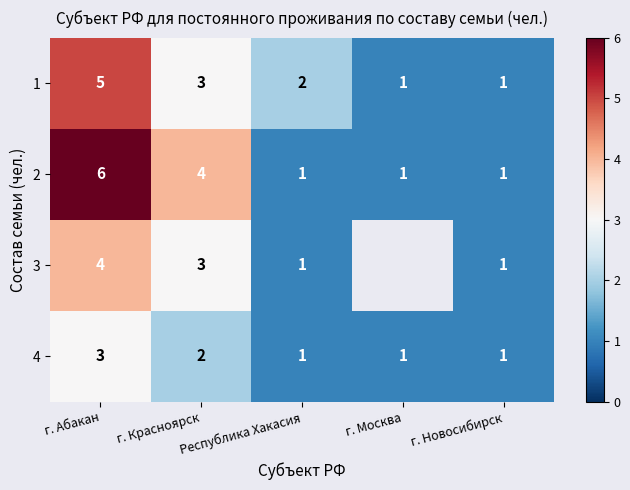

The 3 series shows 2 at г. Новосибирск. True or false?

False